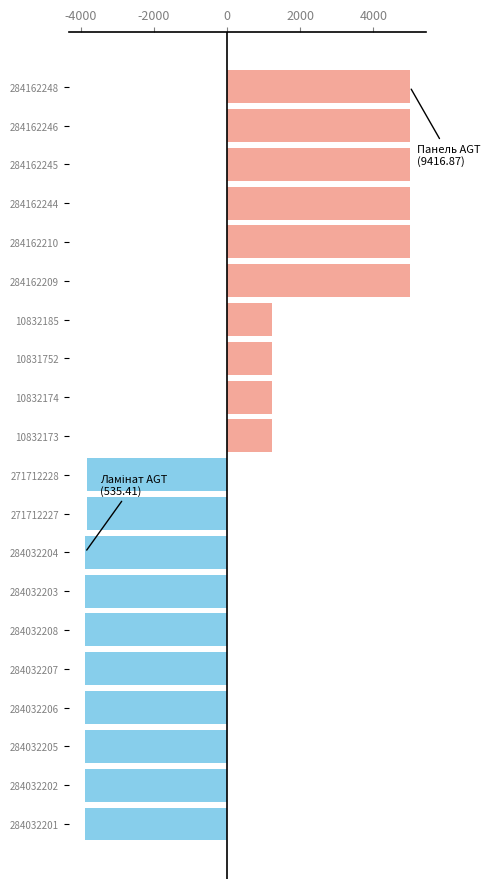

Are the bars grouped side by side (vs. stacked)?

No